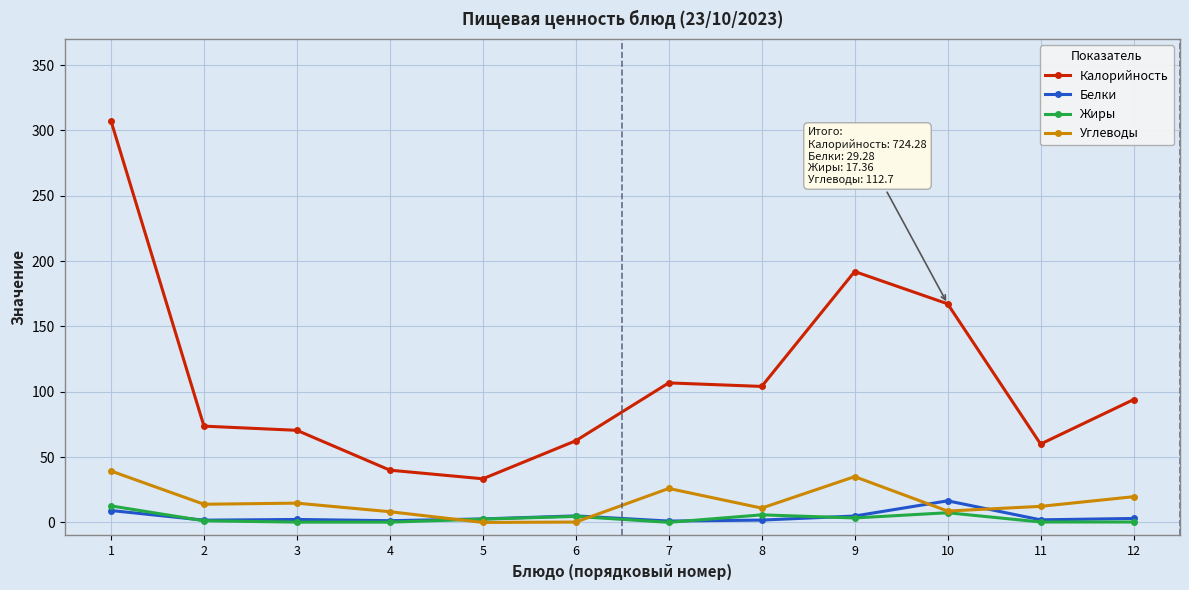

Which series changed the most between 1 and 9?

Калорийность